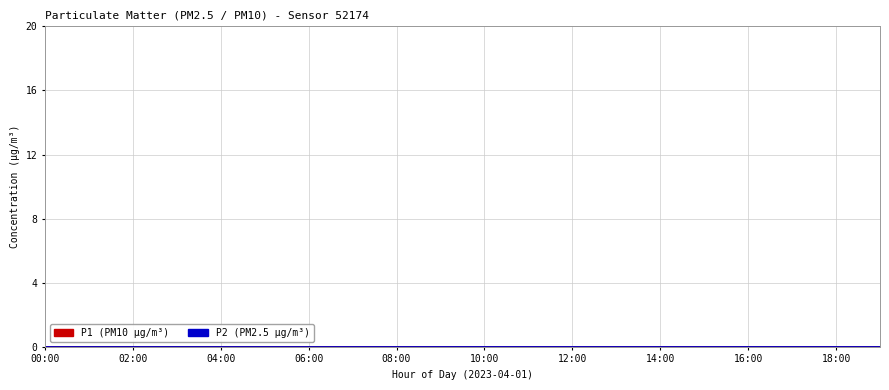

Rank the categories by P2 value from lowest to highest.

06:00, 00:00, 07:00, 14:00, 05:00, 15:00, 08:00, 13:00, 01:00, 04:00, 12:00, 19:00, 02:00, 09:00, 16:00, 03:00, 18:00, 11:00, 17:00, 10:00